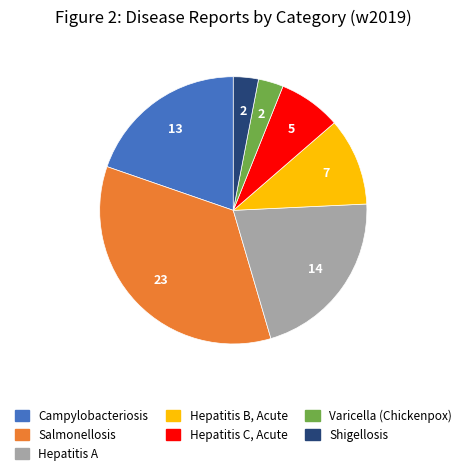

Does Campylobacteriosis represent more than half of the total?

No